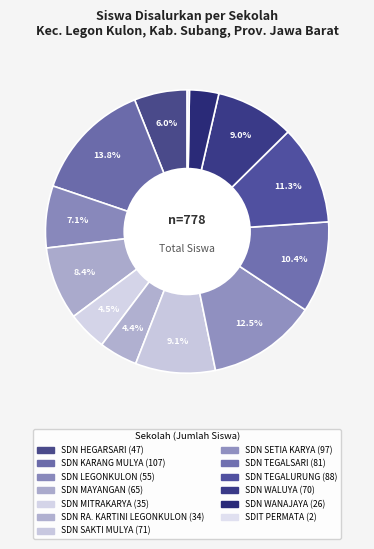

To the nearest percent, what is the average slice percentage?

8%